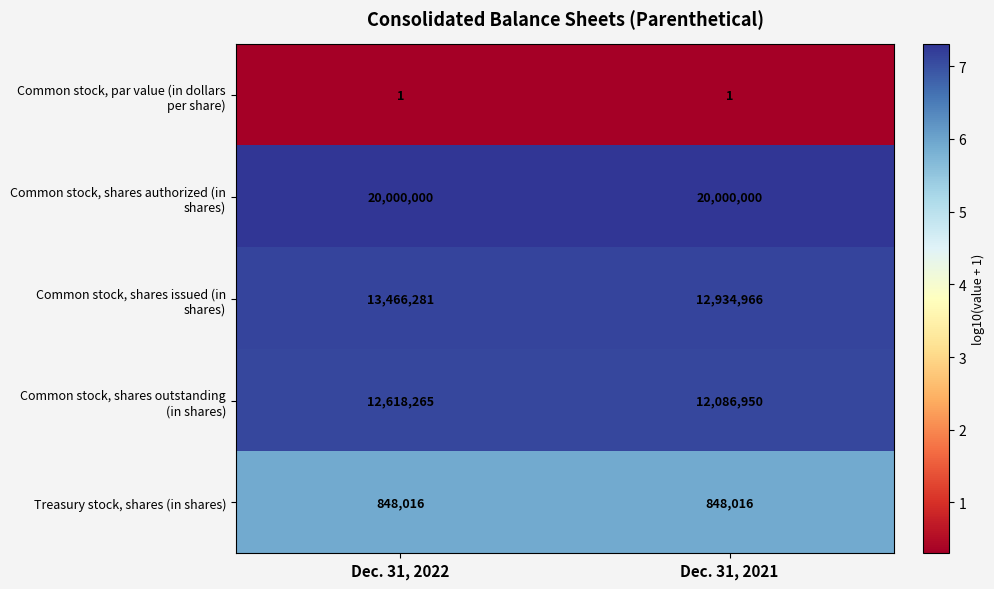

At which category is the sum across all series the highest?

Dec. 31, 2022